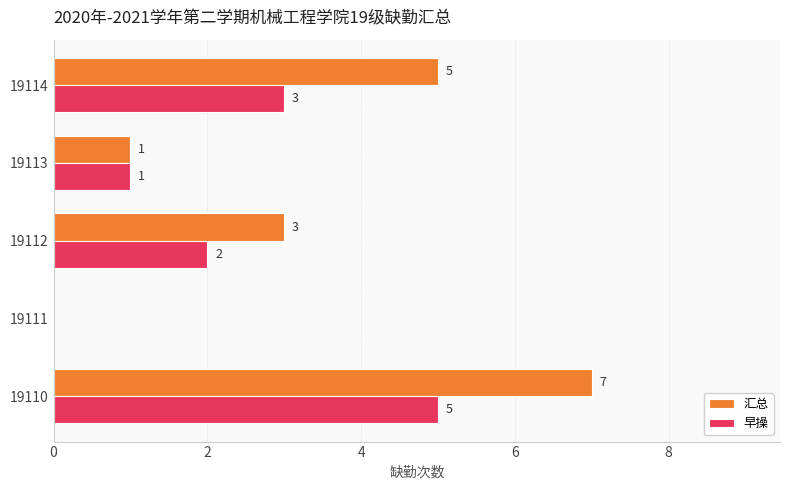

How many series are shown in this chart?

2